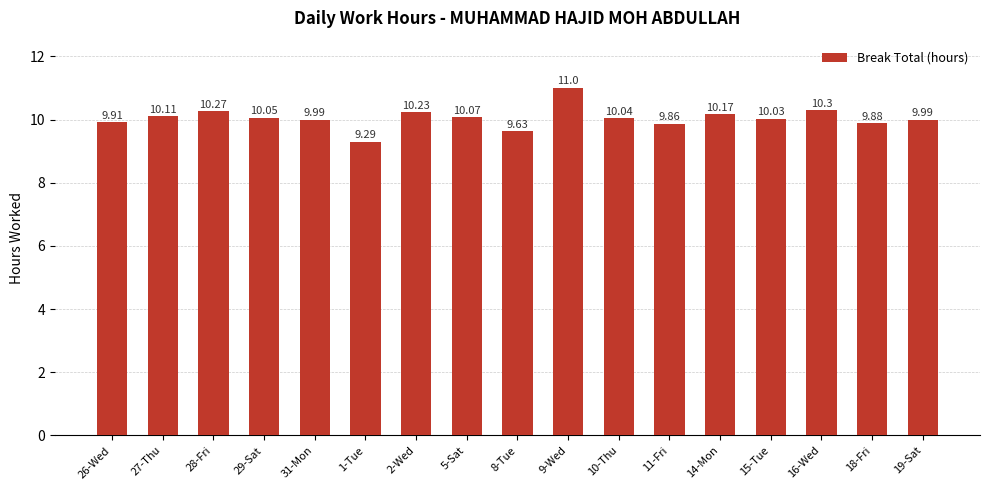

The value at 14-Mon is 15.3. True or false?

False